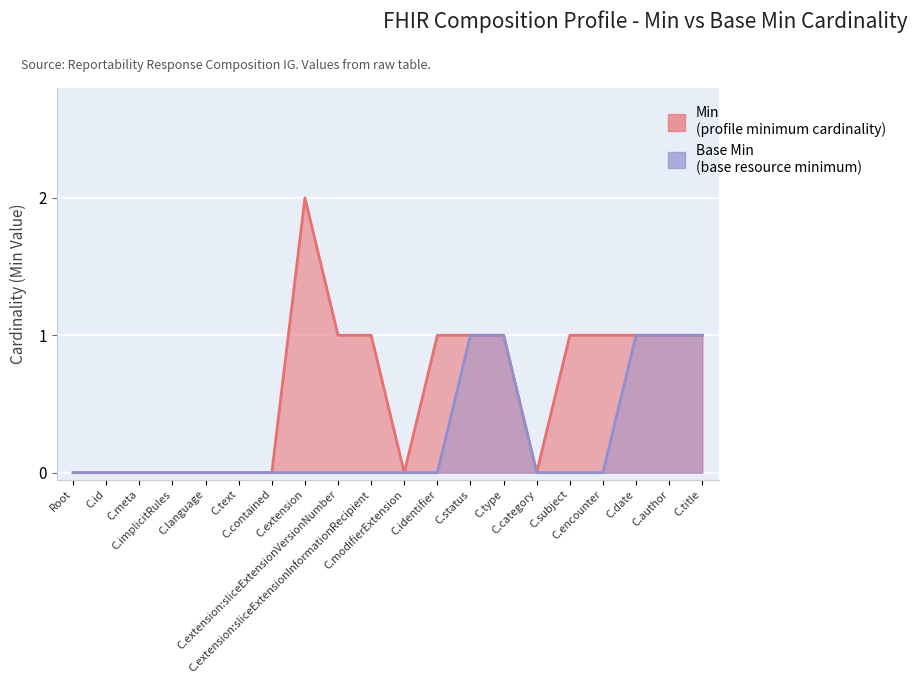

What is the difference between the Base Min values at C.subject and C.title?

1